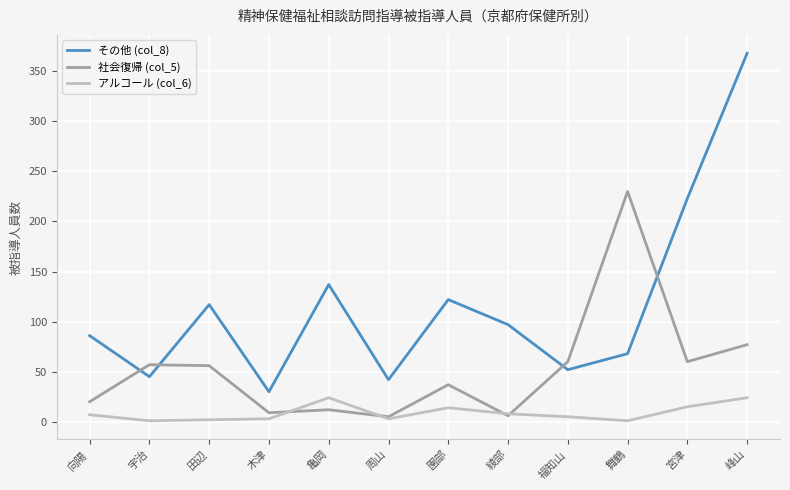

True or false: その他 (col_8) has a value of 38 at 田辺.

False